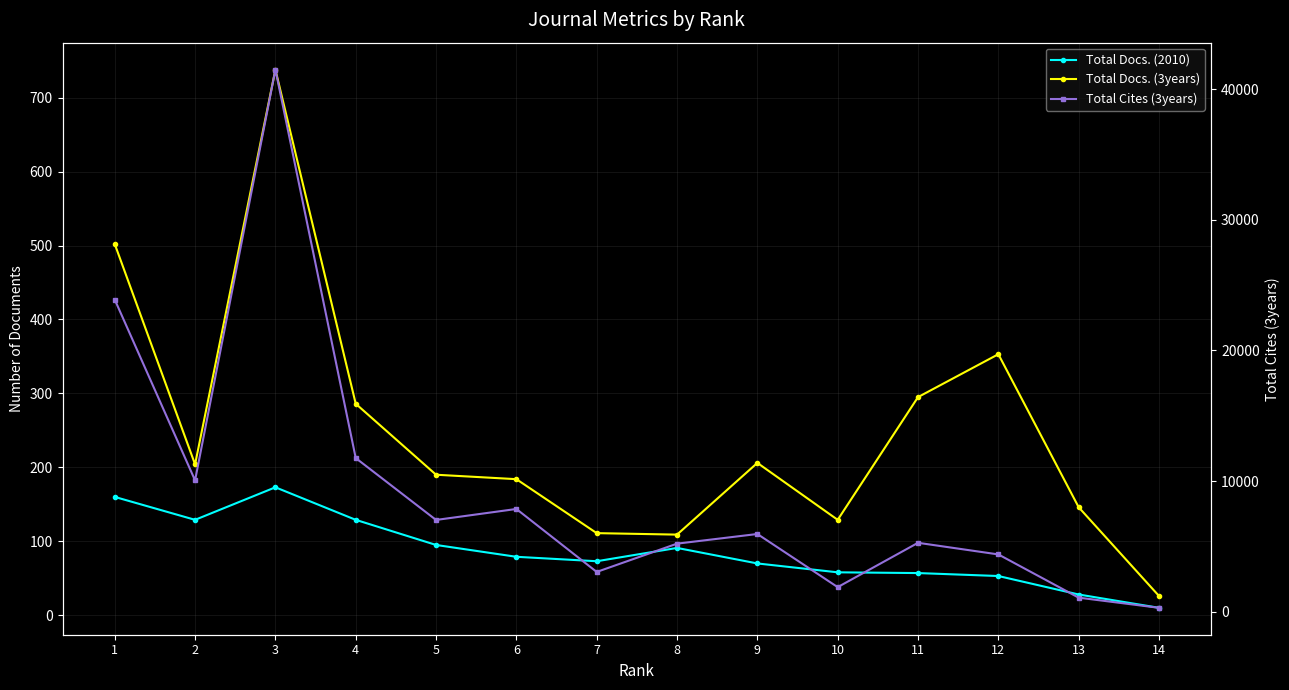

Which series changed the most between 1 and 5?

Total Cites (3years)